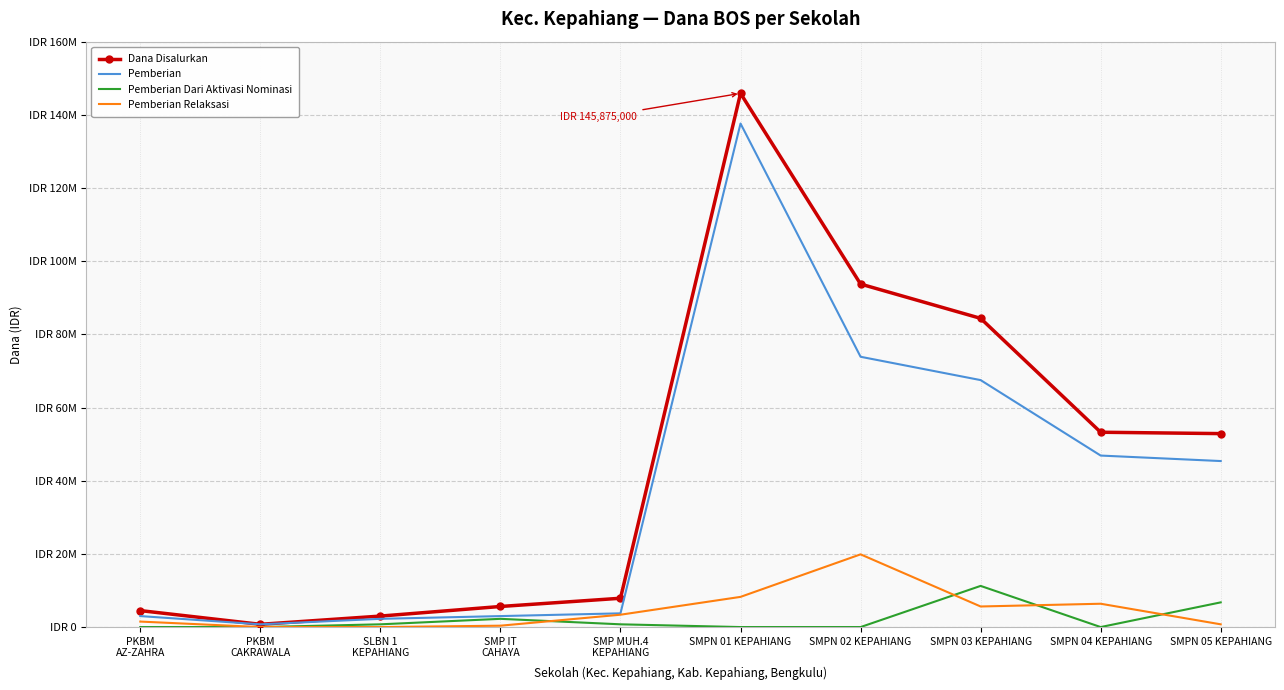

At which label does Pemberian Dari Aktivasi Nominasi first exceed 750000?

SMP IT
CAHAYA